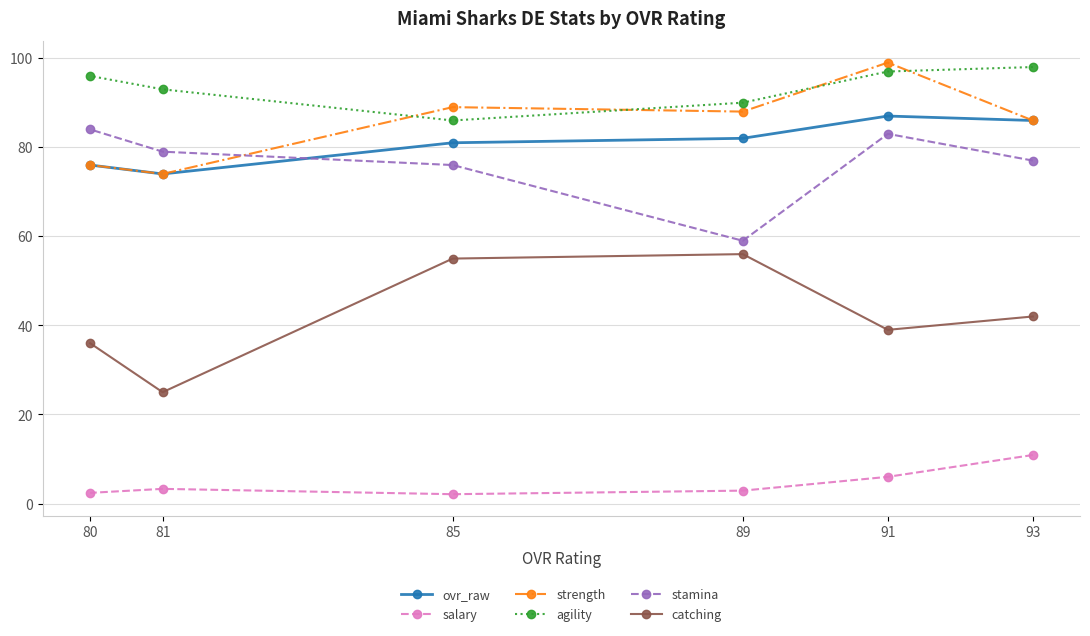

At which label does agility reach its minimum?

85